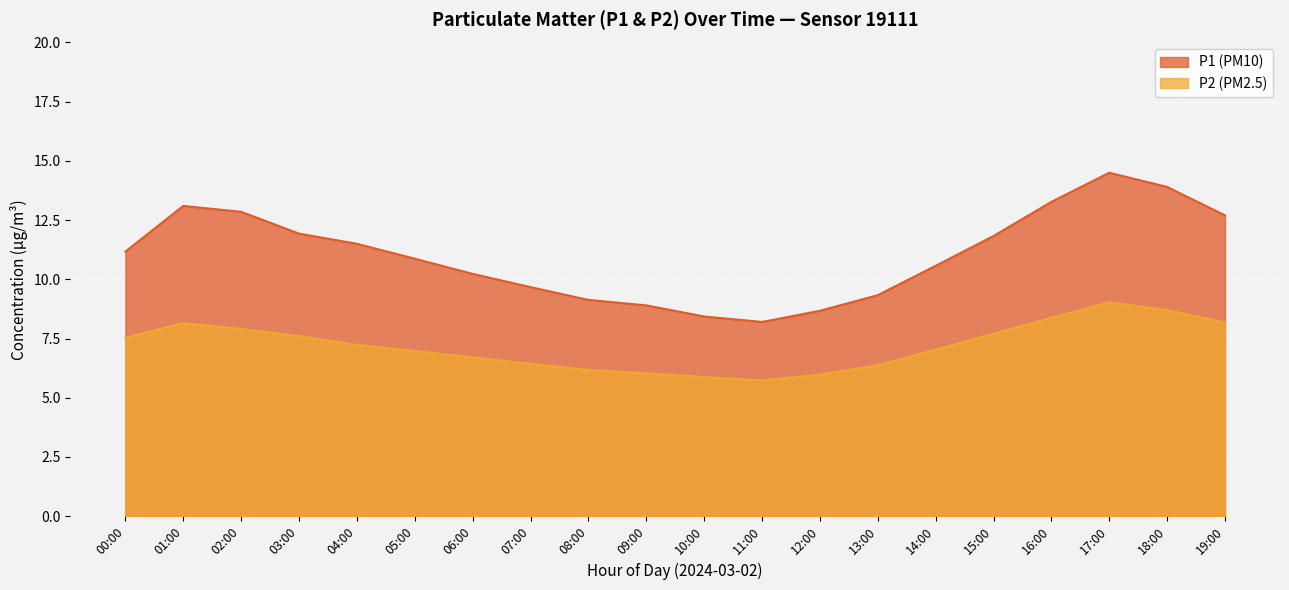

True or false: P2 and P1 intersect in this chart.

False